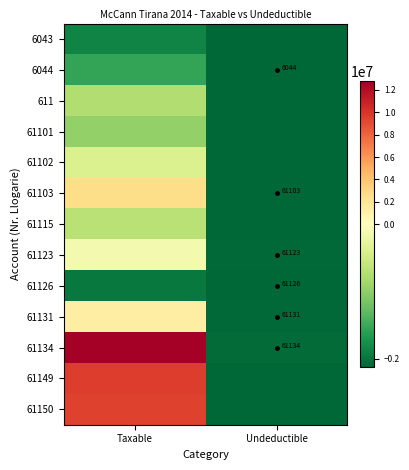

True or false: 61101 has a value of -2120030.3 at Undeductible.

True